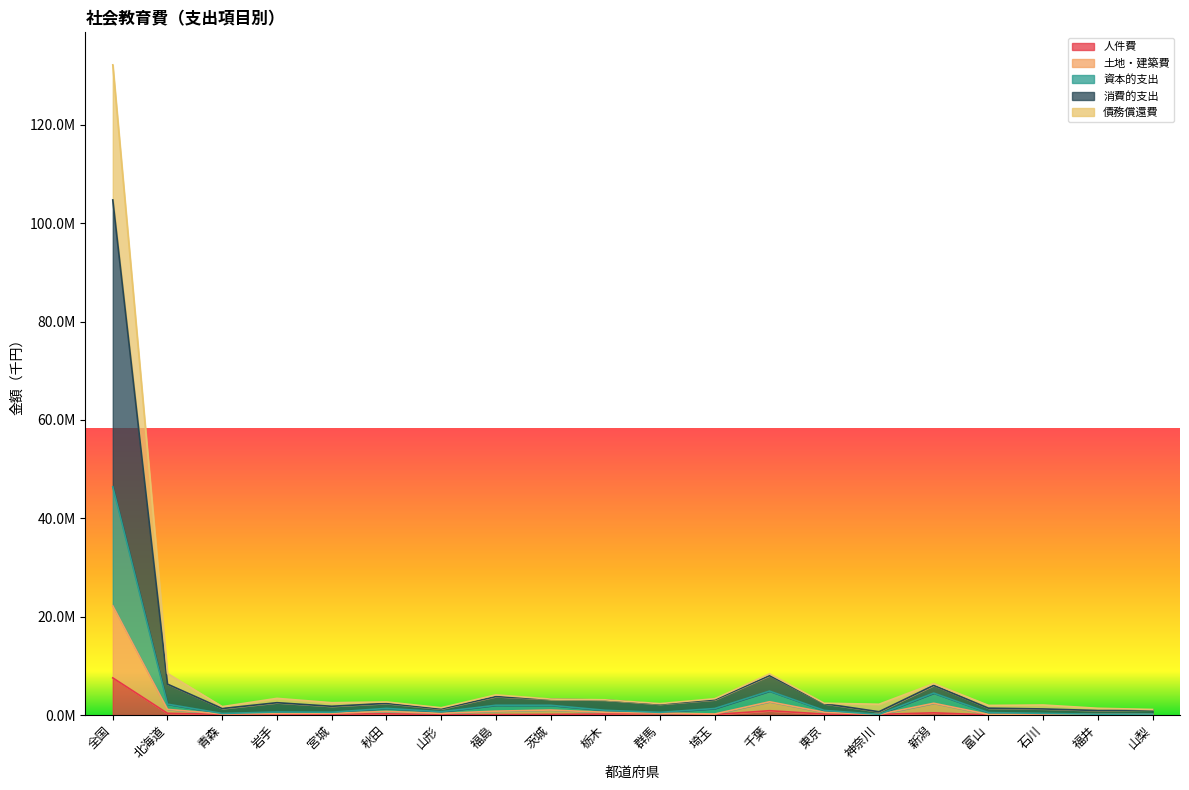

True or false: 資本的支出 and 人件費 cross at least once.

False